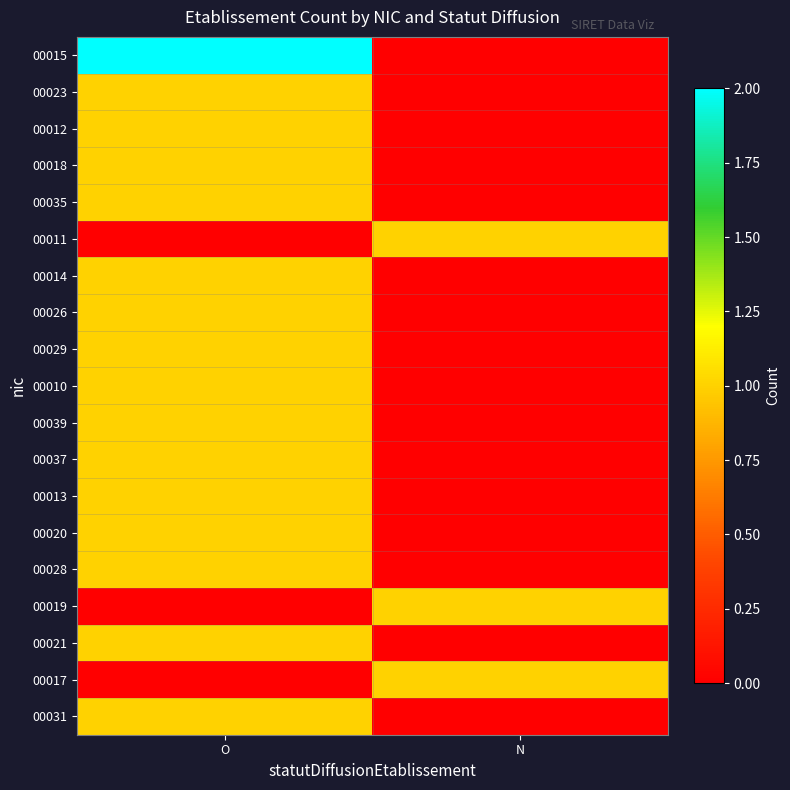

At how many categories does at least one series exceed 0?

2